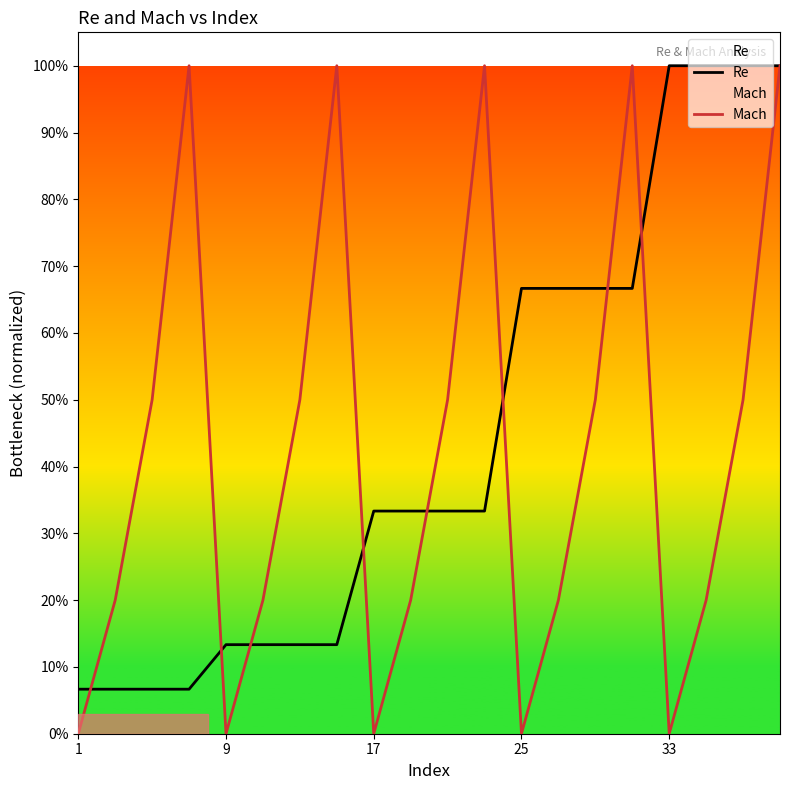

What is the value of the Re point at the 14th from the left?

0.7